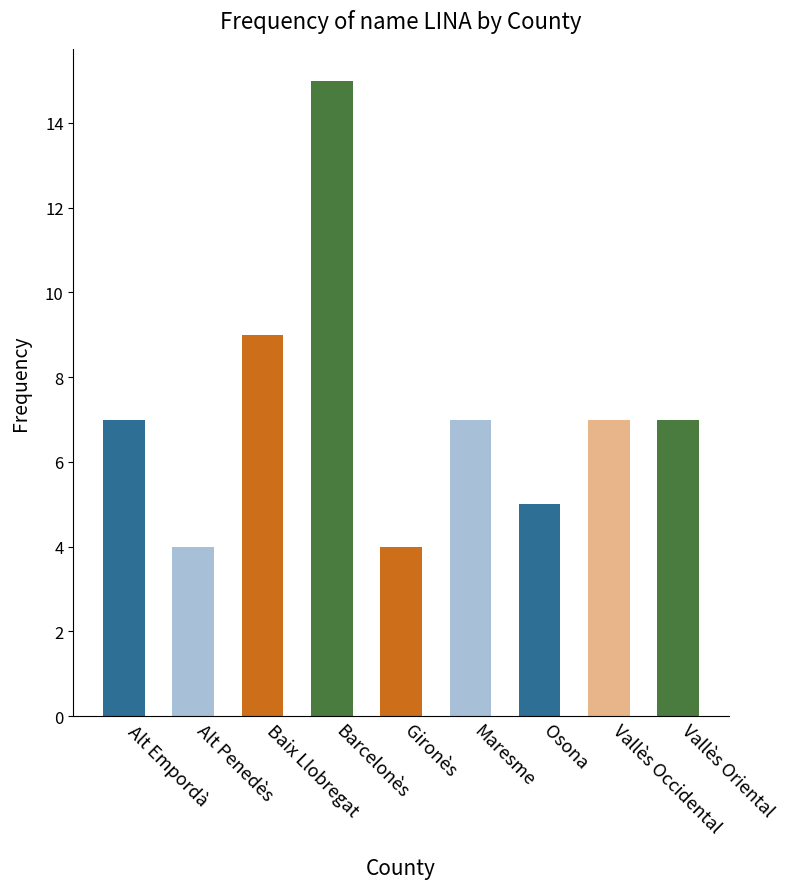

True or false: the data shows 7 at Alt Empordà.

True